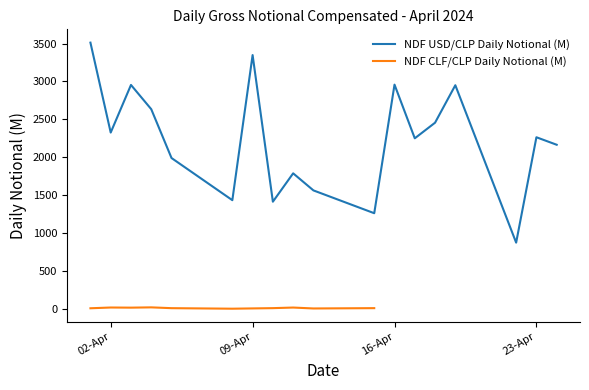

What is the greatest value displayed?

3512.0